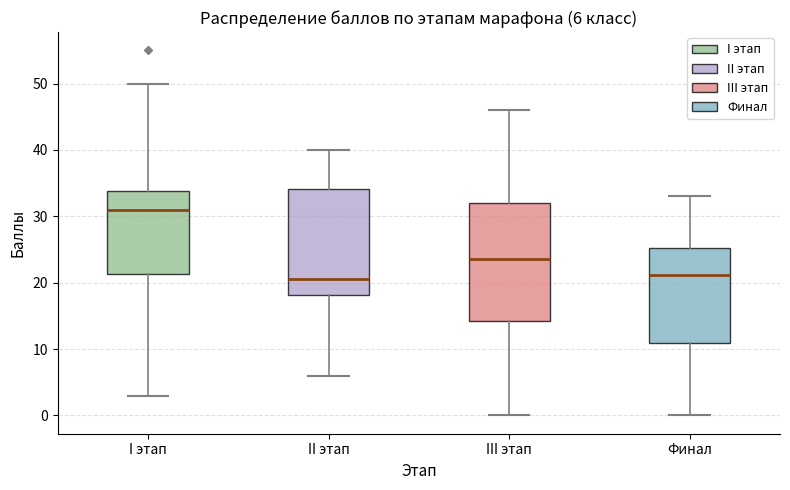

Which box is the tallest, from its lower edge to its upper edge?

III этап